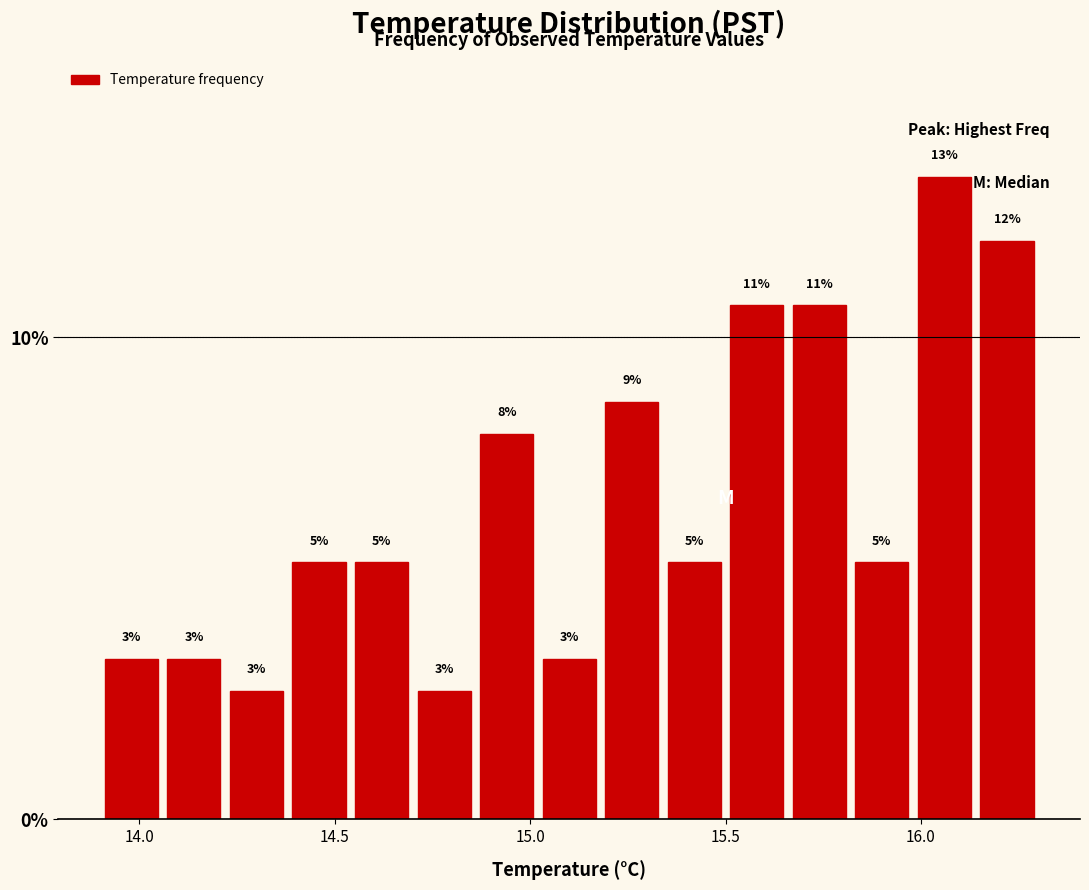

Read against the x-axis, roughly where is the centre of the tallest bar?

16.05